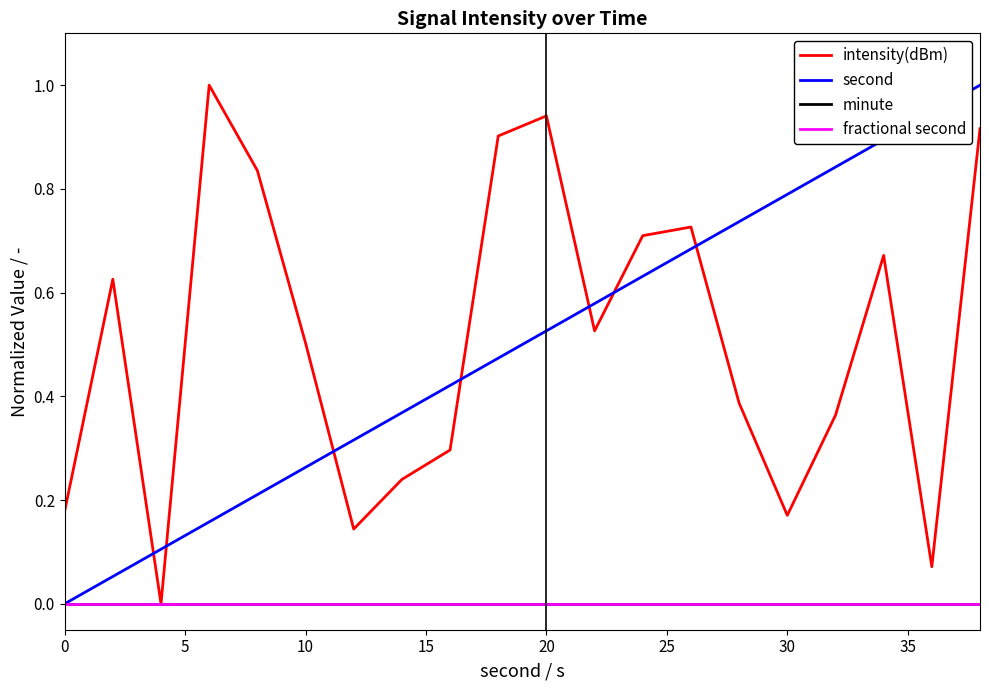

Does the chart have visible grid lines?

No